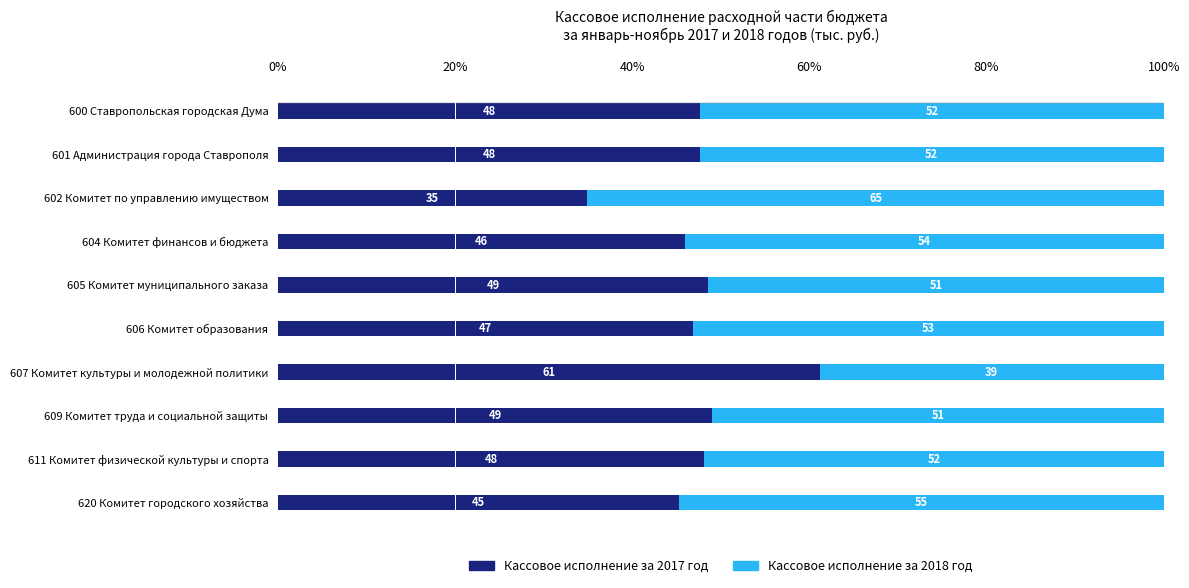

Count the number of categories in the chart.

10